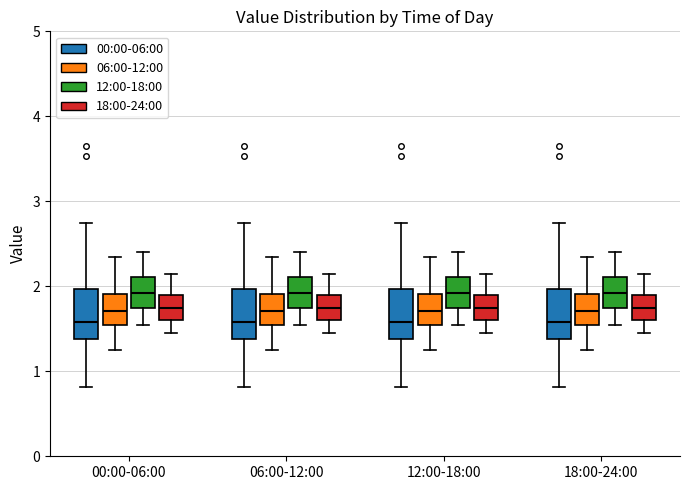

Reading left to right, transcribe this box plot: for each box, give where its median line is, the range the box spans, and where its two whiskers end, as read against the y-axis. The values are not printed on the chart, so give them approximately, as read against the axis.

00:00-06:00 (00:00-06:00): median 1.6, box 1.4 to 2.0, whiskers 0.8 to 2.8
00:00-06:00 (06:00-12:00): median 1.7, box 1.6 to 1.9, whiskers 1.3 to 2.4
00:00-06:00 (12:00-18:00): median 1.9, box 1.8 to 2.1, whiskers 1.6 to 2.4
00:00-06:00 (18:00-24:00): median 1.8, box 1.6 to 1.9, whiskers 1.5 to 2.2
06:00-12:00 (00:00-06:00): median 1.6, box 1.4 to 2.0, whiskers 0.8 to 2.8
06:00-12:00 (06:00-12:00): median 1.7, box 1.6 to 1.9, whiskers 1.3 to 2.4
06:00-12:00 (12:00-18:00): median 1.9, box 1.8 to 2.1, whiskers 1.6 to 2.4
06:00-12:00 (18:00-24:00): median 1.8, box 1.6 to 1.9, whiskers 1.5 to 2.2
12:00-18:00 (00:00-06:00): median 1.6, box 1.4 to 2.0, whiskers 0.8 to 2.8
12:00-18:00 (06:00-12:00): median 1.7, box 1.6 to 1.9, whiskers 1.3 to 2.4
12:00-18:00 (12:00-18:00): median 1.9, box 1.8 to 2.1, whiskers 1.6 to 2.4
12:00-18:00 (18:00-24:00): median 1.8, box 1.6 to 1.9, whiskers 1.5 to 2.2
18:00-24:00 (00:00-06:00): median 1.6, box 1.4 to 2.0, whiskers 0.8 to 2.8
18:00-24:00 (06:00-12:00): median 1.7, box 1.6 to 1.9, whiskers 1.3 to 2.4
18:00-24:00 (12:00-18:00): median 1.9, box 1.8 to 2.1, whiskers 1.6 to 2.4
18:00-24:00 (18:00-24:00): median 1.8, box 1.6 to 1.9, whiskers 1.5 to 2.2